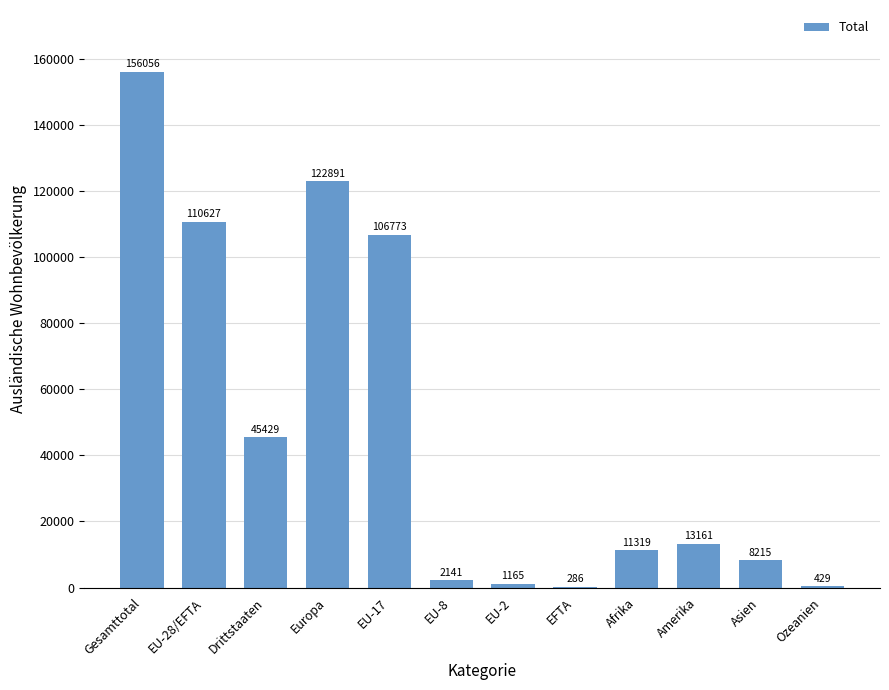

Reading left to right, extract all data points from this chart.

Gesamttotal=156056	EU-28/EFTA=110627	Drittstaaten=45429	Europa=122891	EU-17=106773	EU-8=2141	EU-2=1165	EFTA=286	Afrika=11319	Amerika=13161	Asien=8215	Ozeanien=429